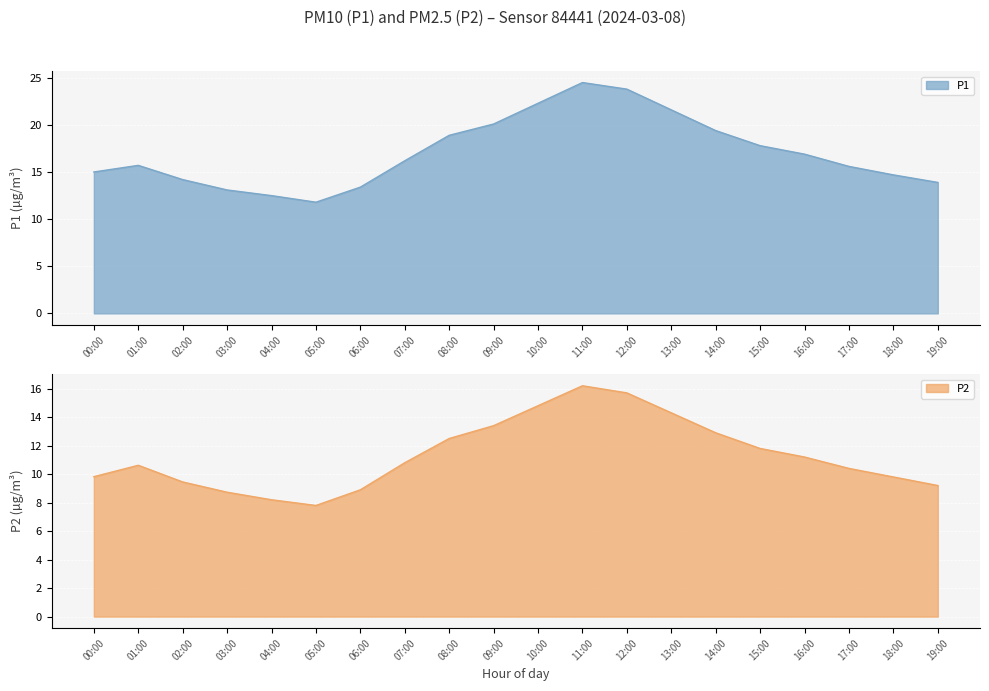

True or false: P2 has more than 2 interior local peaks.

False